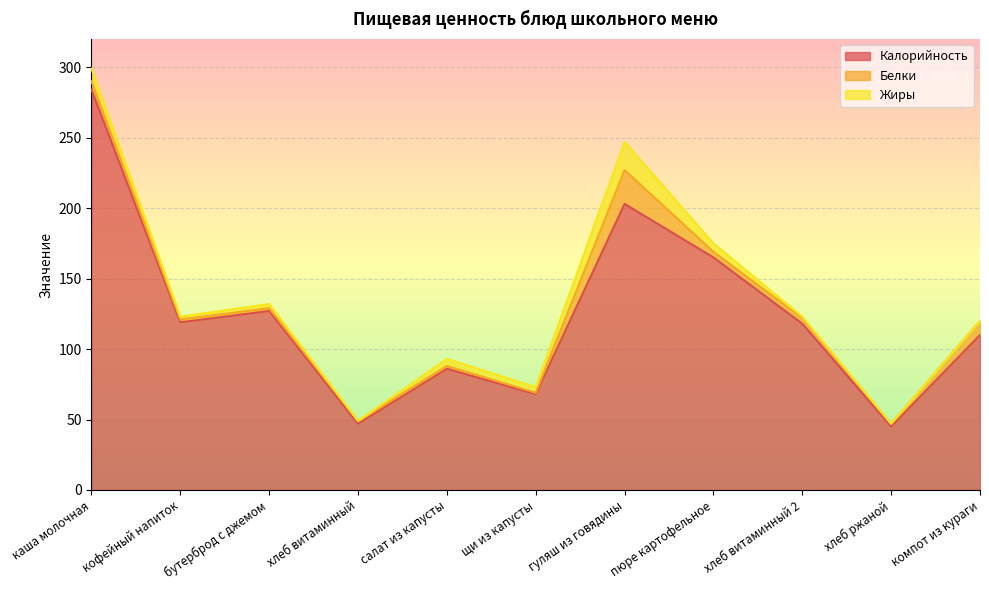

Reading right to left, transcribe all the data shown in this chart.

Калорийность: компот из кураги=110	хлеб ржаной=45	хлеб витаминный 2=118	пюре картофельное=165	гуляш из говядины=203	щи из капусты=68	салат из капусты=86	хлеб витаминный=47	бутерброд с джемом=127	кофейный напиток=119	каша молочная=284
Белки: компот из кураги=10	хлеб ржаной=2	хлеб витаминный 2=4	пюре картофельное=4	гуляш из говядины=24	щи из капусты=1	салат из капусты=2	хлеб витаминный=2	бутерброд с джемом=2	кофейный напиток=2	каша молочная=6
Жиры: компот из кураги=0	хлеб ржаной=0	хлеб витаминный 2=1	пюре картофельное=6	гуляш из говядины=20	щи из капусты=4	салат из капусты=5	хлеб витаминный=0	бутерброд с джемом=3	кофейный напиток=2	каша молочная=9